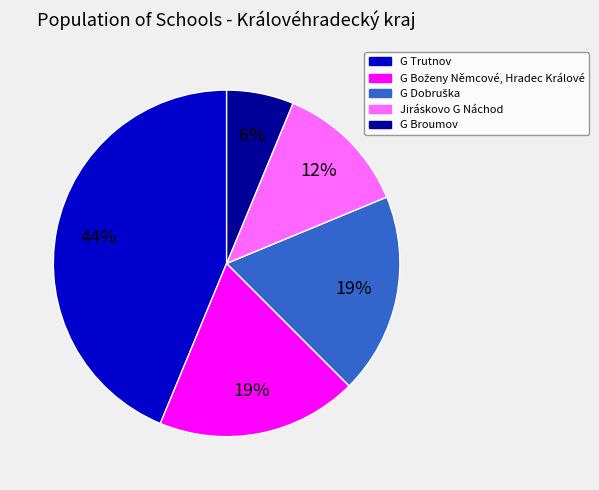

What is the ratio of the value at G Broumov to the value at Jiráskovo G Náchod?

0.5